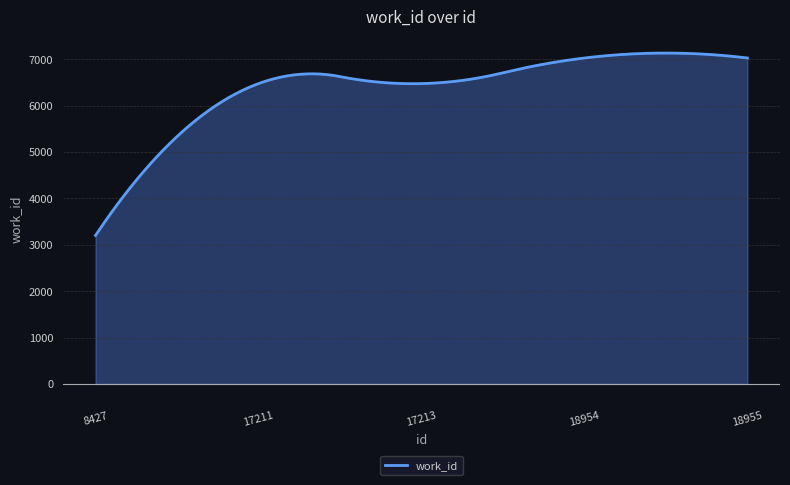

What is the maximum value for work_id?

7133.3